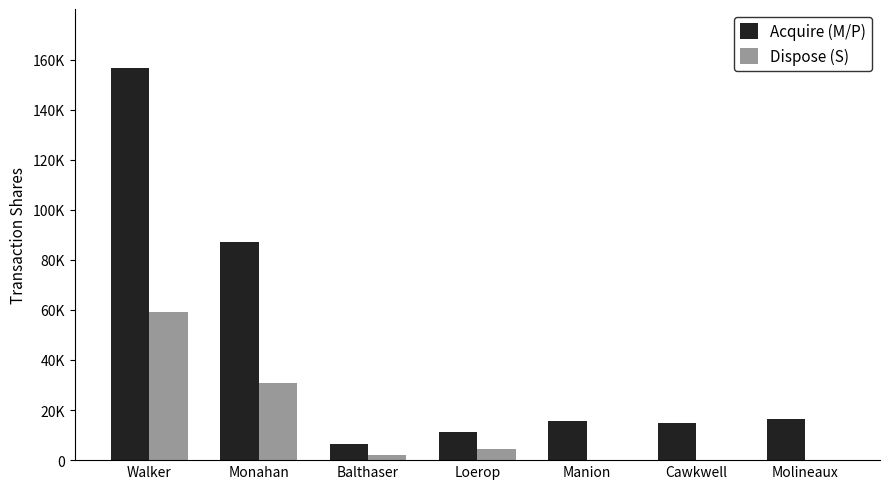

What position from the left is Walker?

1